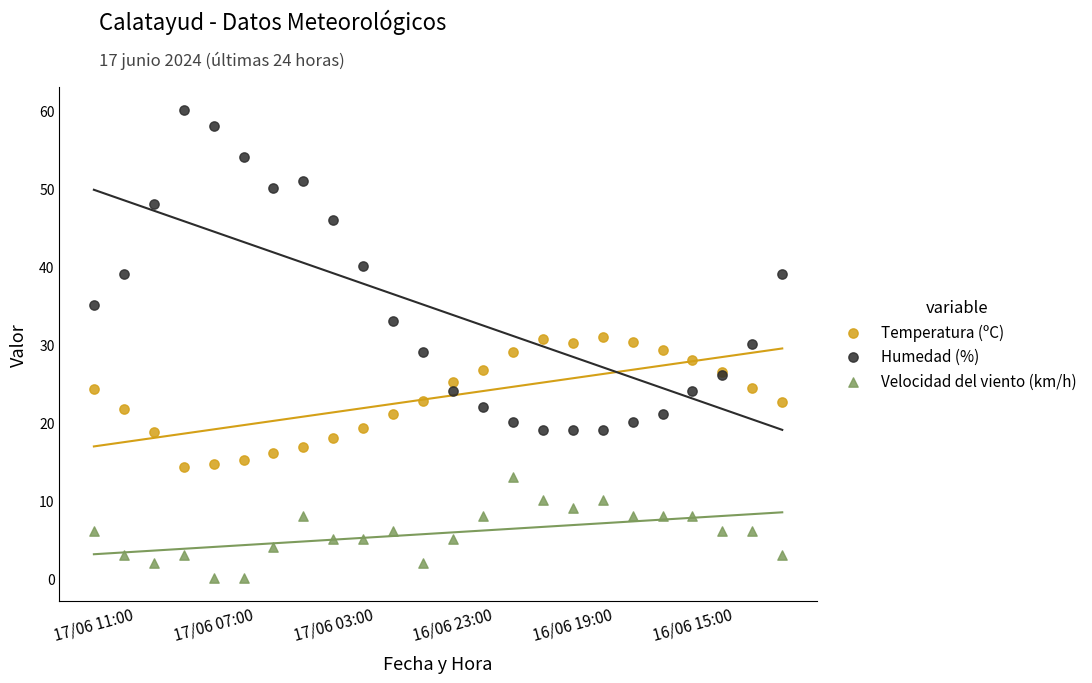

Which series has the largest Y range (max minus min)?

Humedad (%)